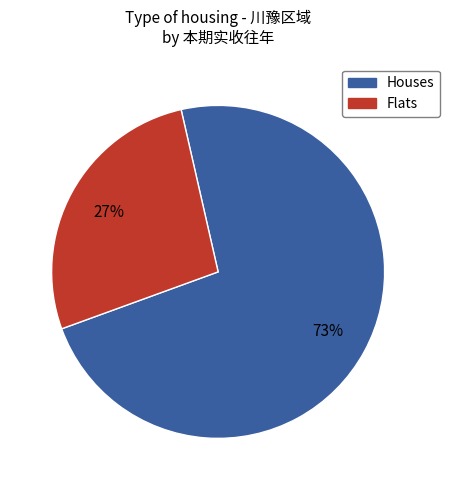

How many slices are in this pie chart?

2